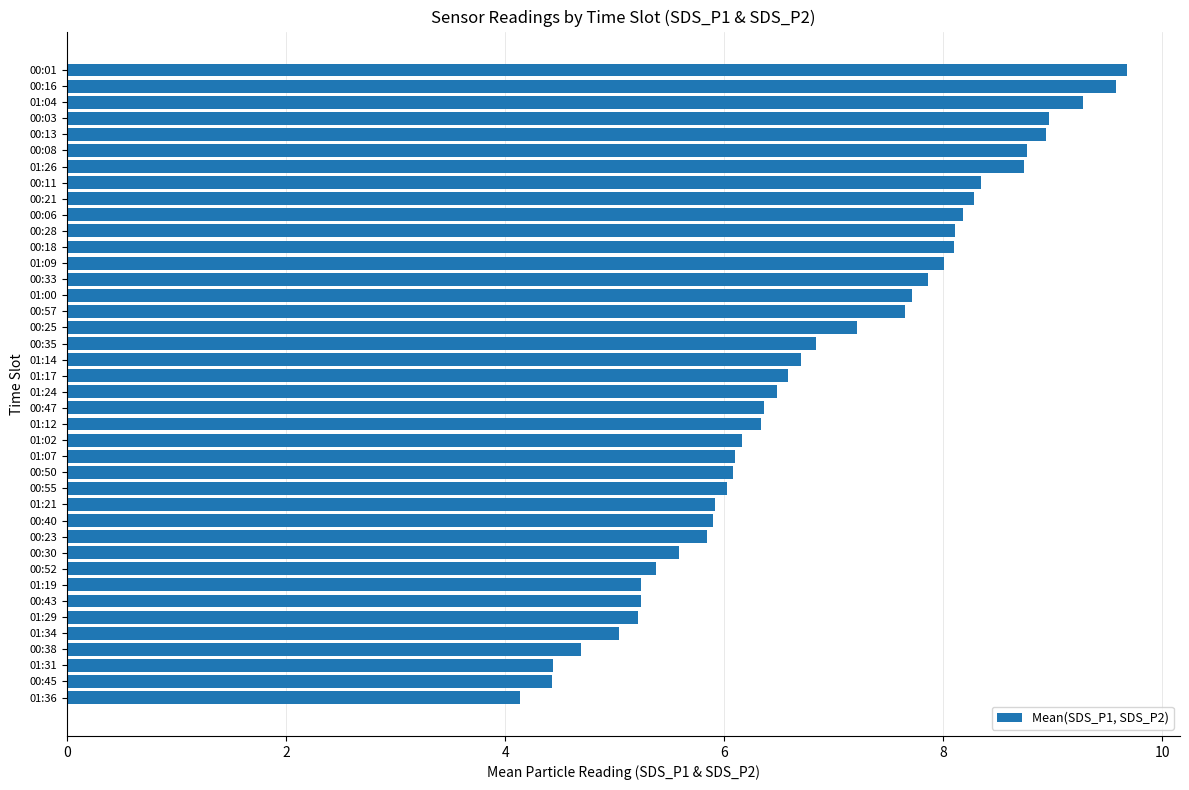

How many series are shown in this chart?

1